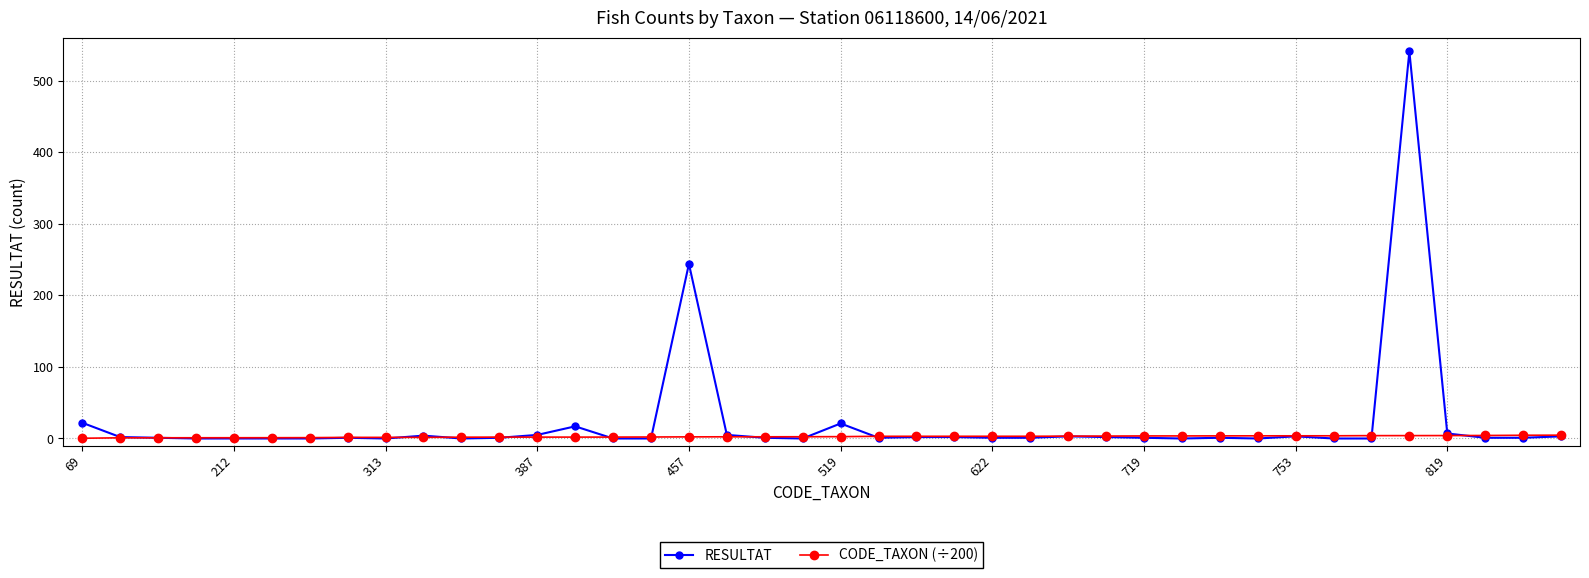

What are all the series names shown in the legend?

RESULTAT, CODE_TAXON (÷200)